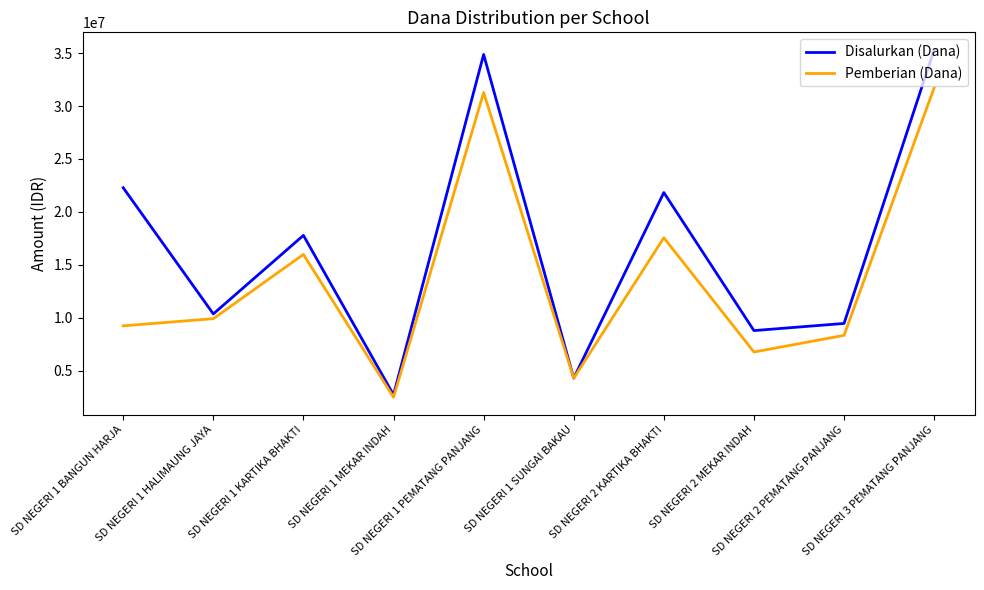

What is the lowest value of the Disalurkan (Dana) series?

2700000